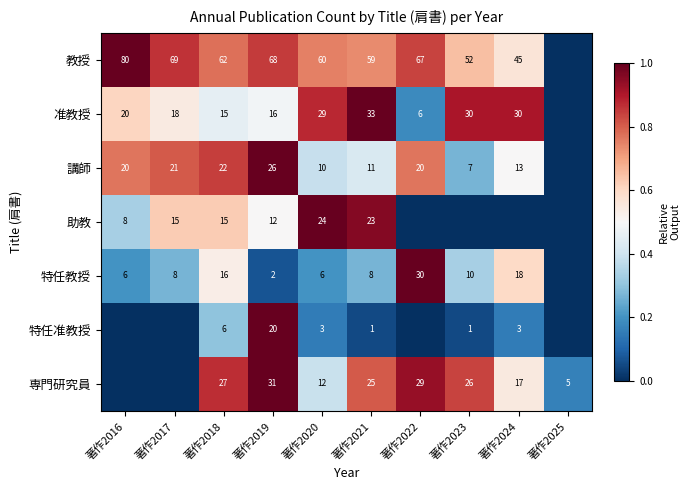

Is the value of 講師 at 著作2024 greater than the value of 助教 at 著作2020?

No